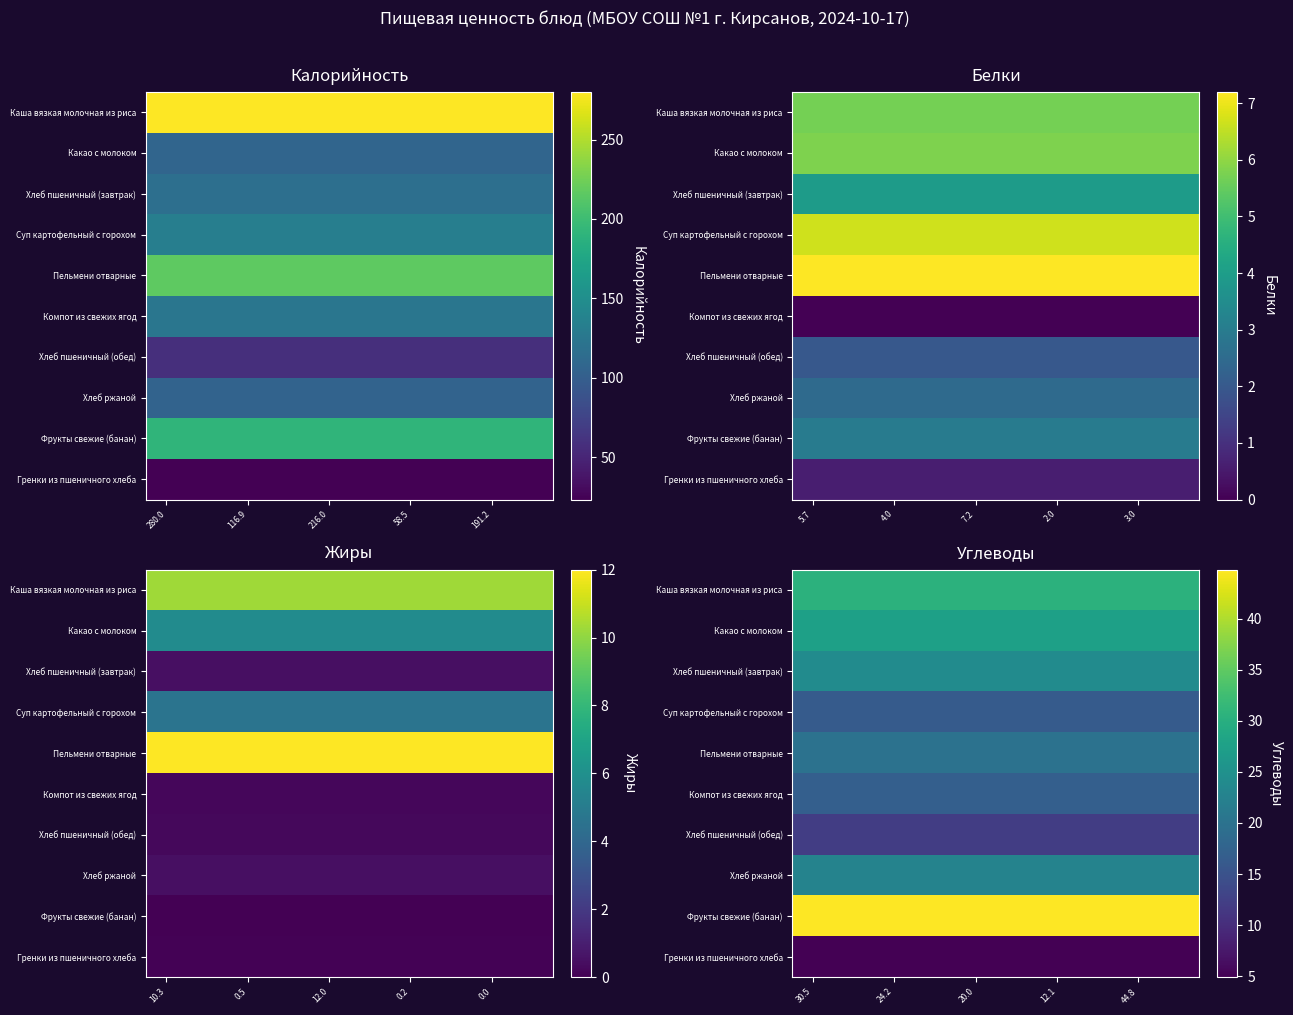

What is the sum of all Компот из свежих ягод values?

170.0